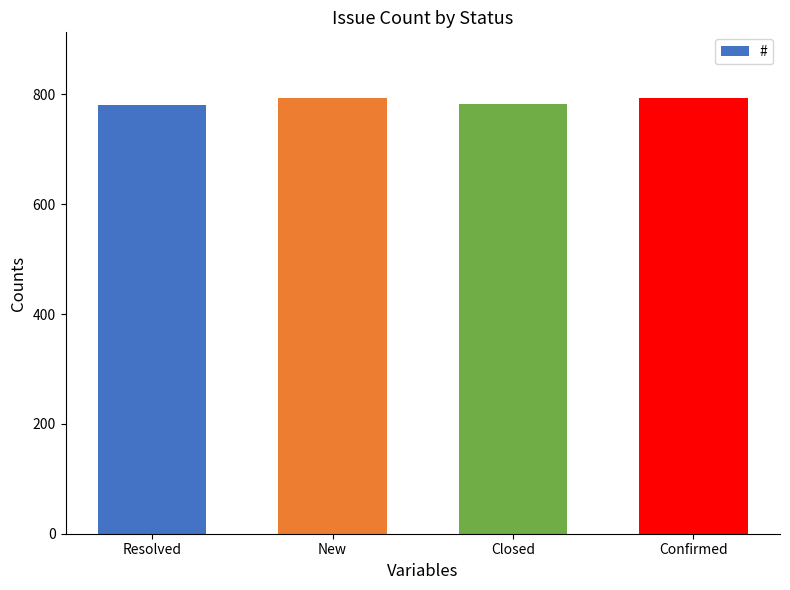

Are the bars horizontal?

No